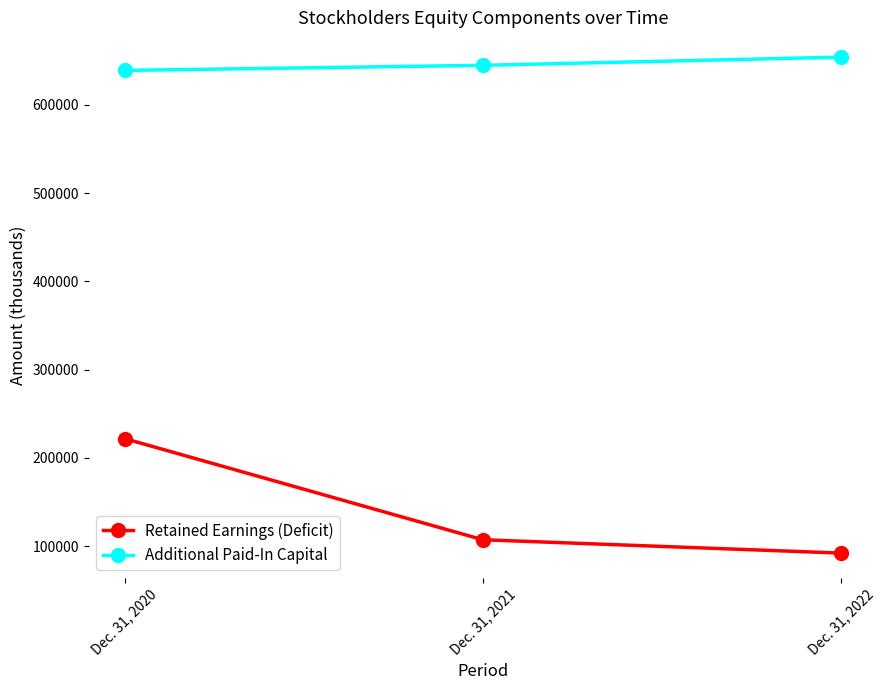

What is the value of the Additional Paid-In Capital point at the 3rd from the left?

653978